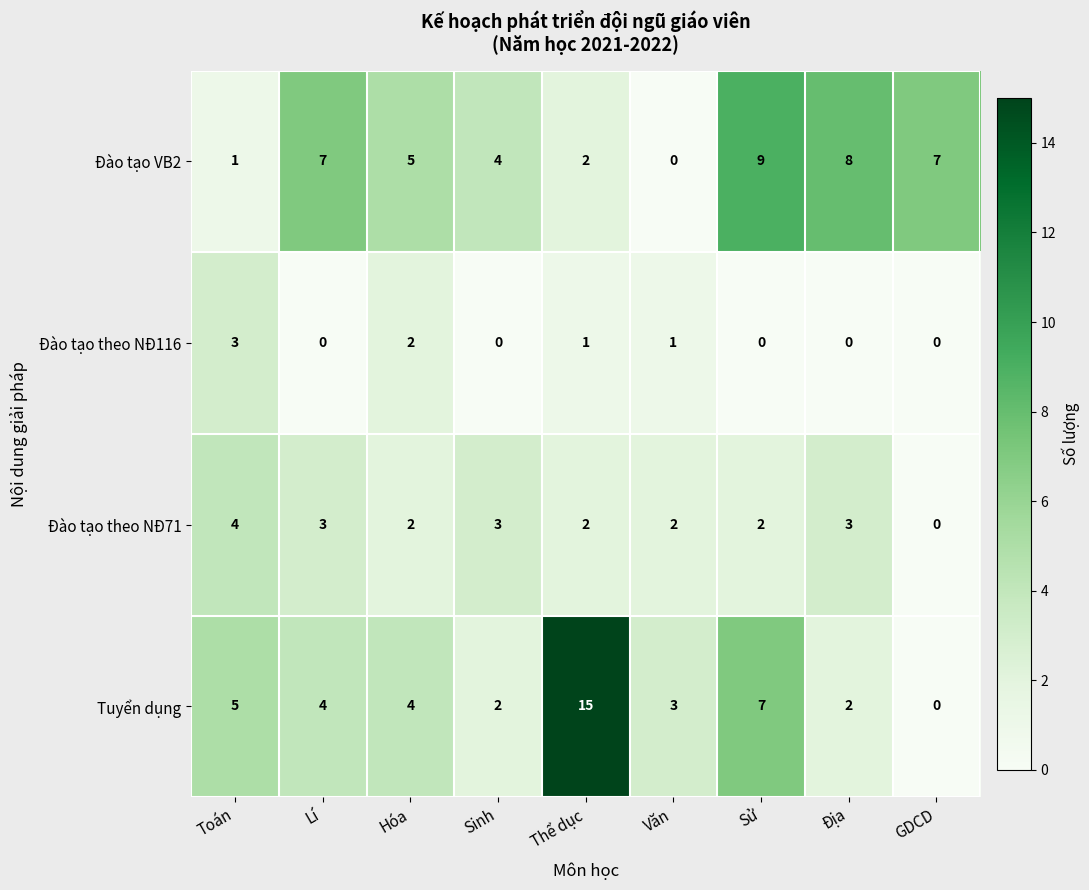

What is the sum of the Đào tạo theo NĐ71 values at Địa and GDCD?

3